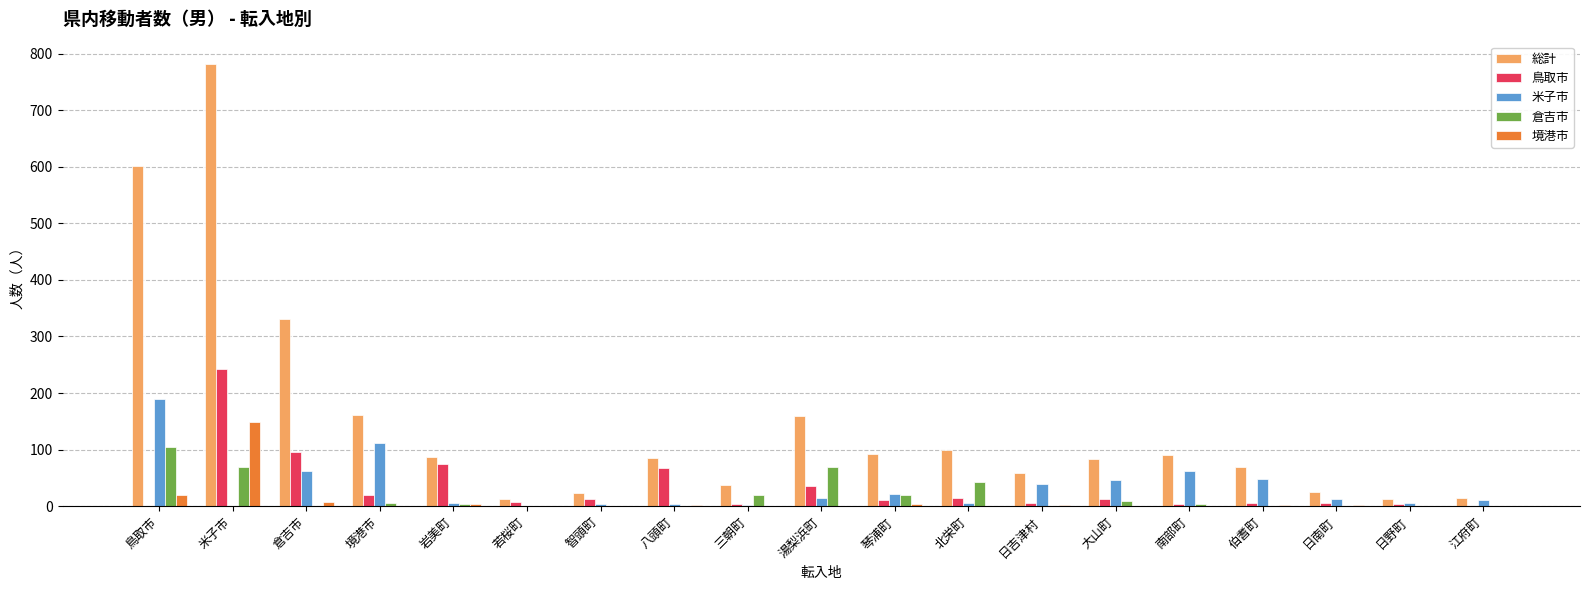

Which category has the highest value across all series?

米子市